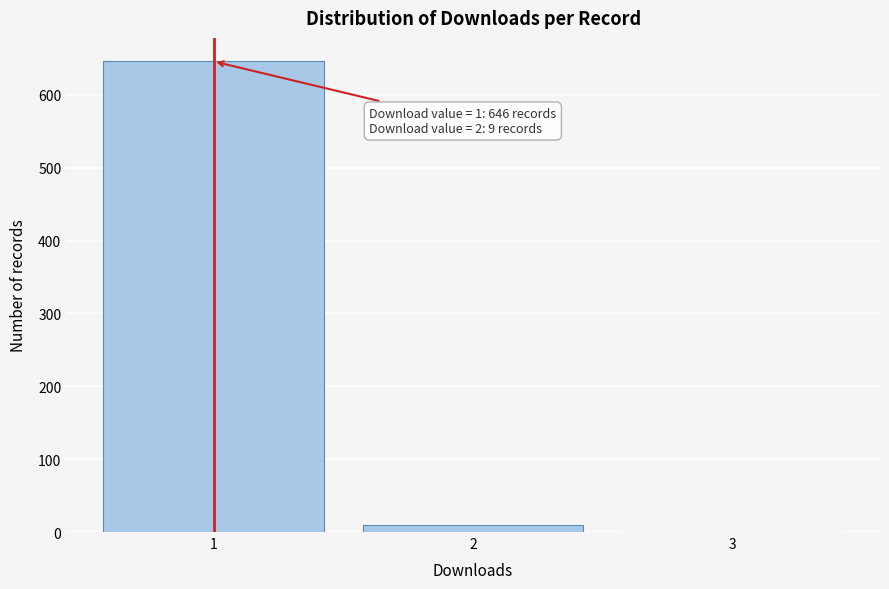

Which range on the x-axis has the tallest bar?

0.5 to 1.5